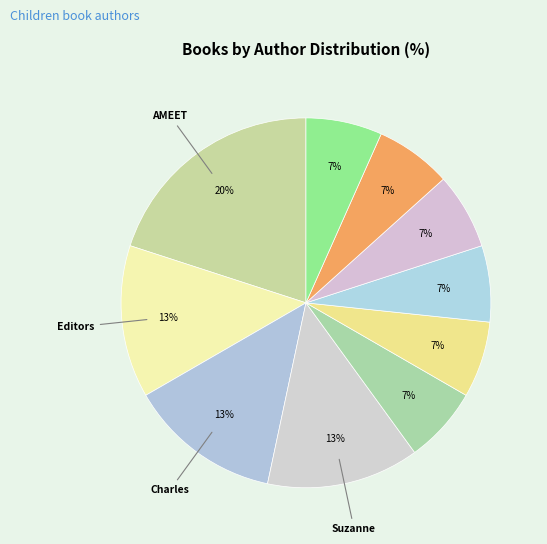

Is there a majority slice in this chart?

No